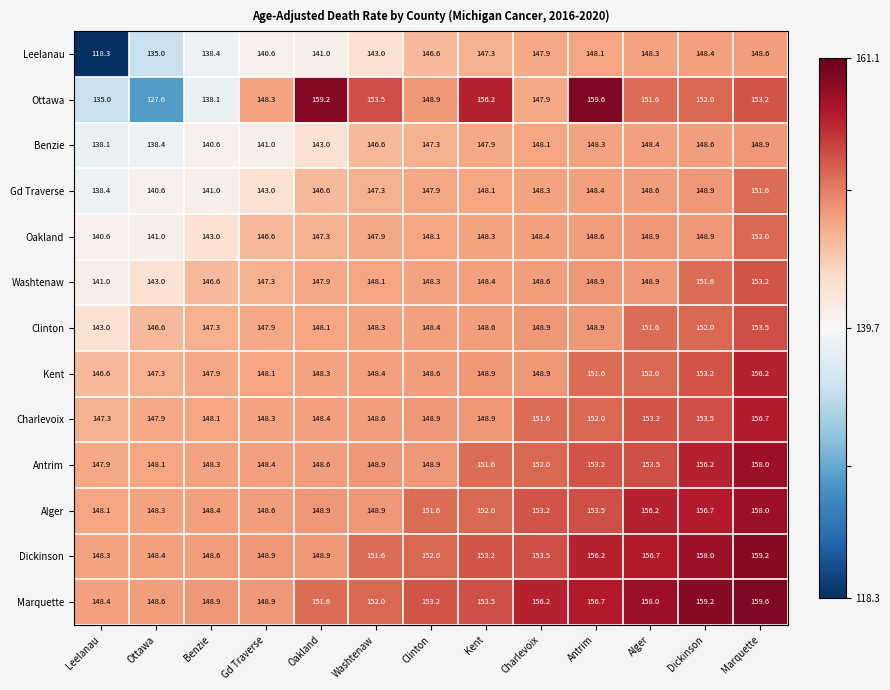

Where does the Alger series first go above 151?

Clinton